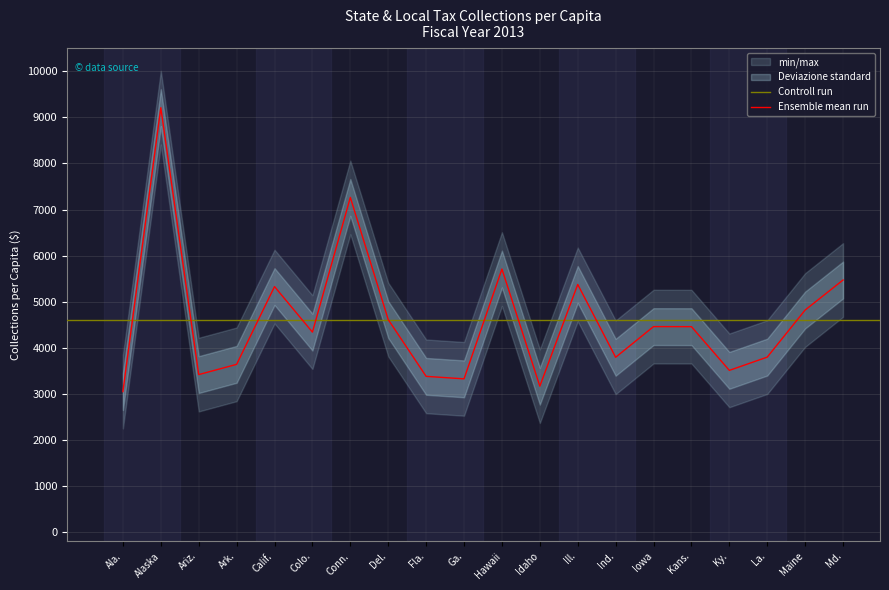

Between Idaho and Md., which is larger?

Md.